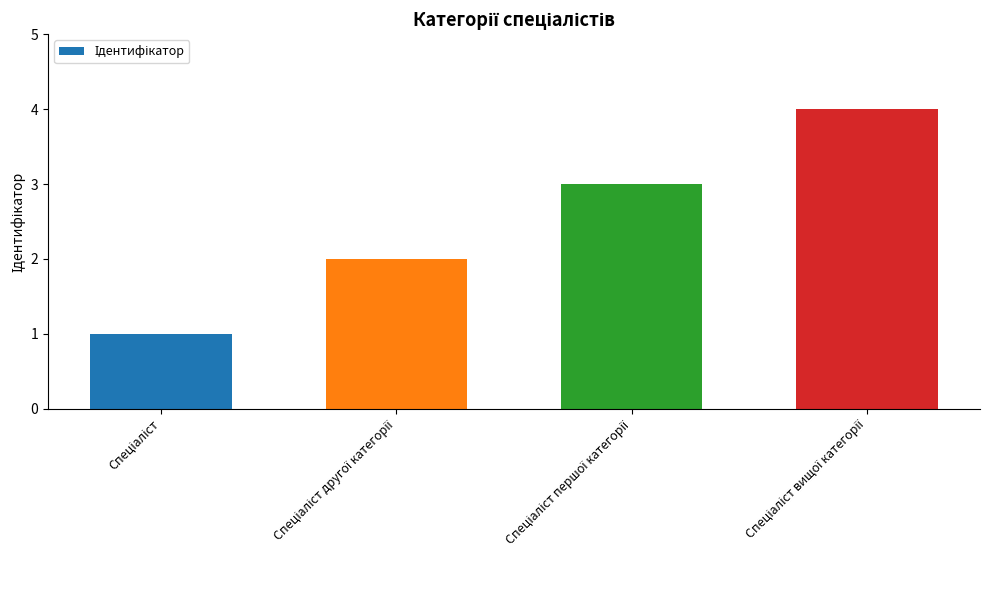

What is the sum of all values?

10